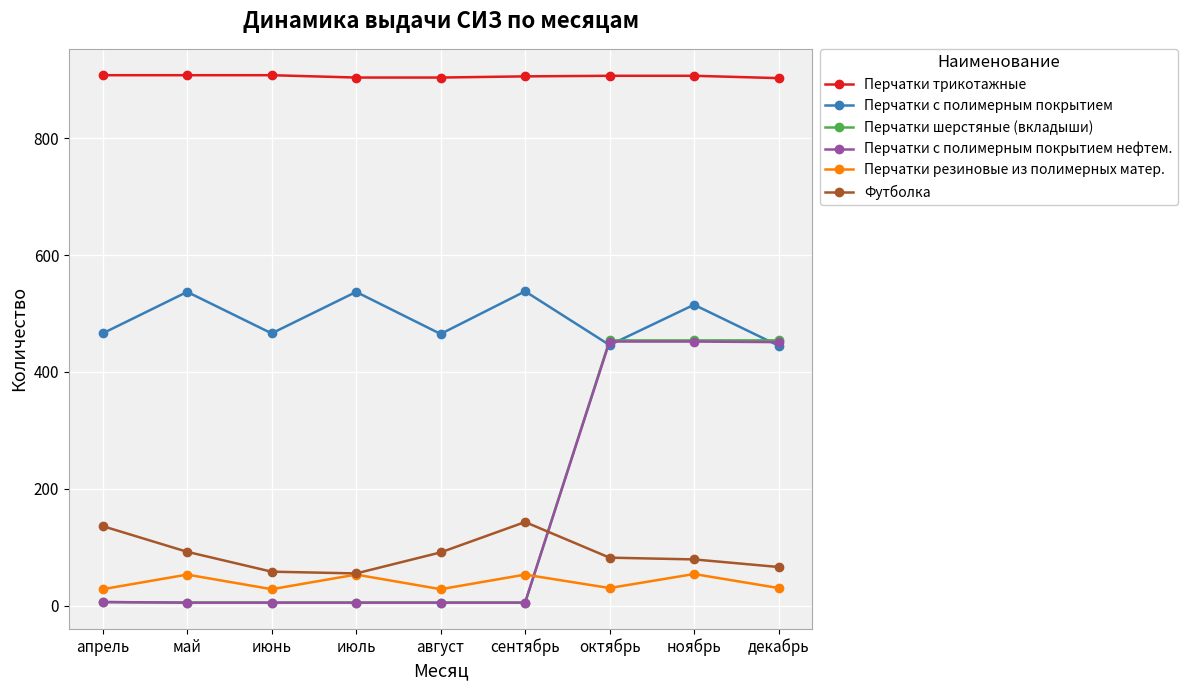

What is the highest value of the Футболка series?

143